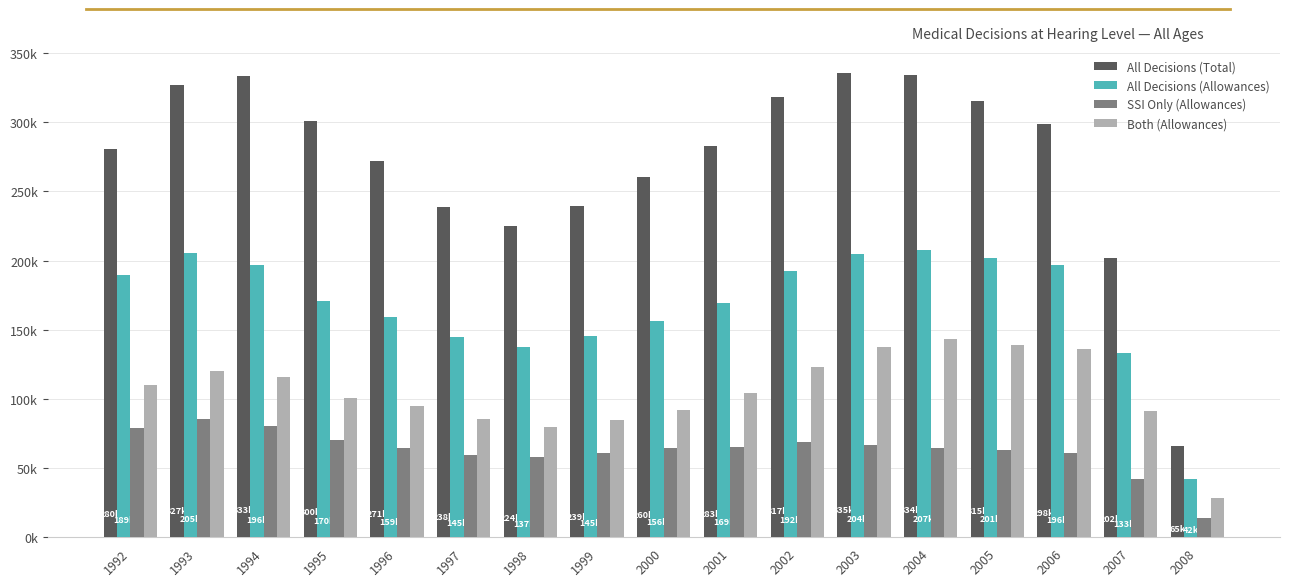

What are all the series names shown in the legend?

All Decisions (Total), All Decisions (Allowances), SSI Only (Allowances), Both (Allowances)